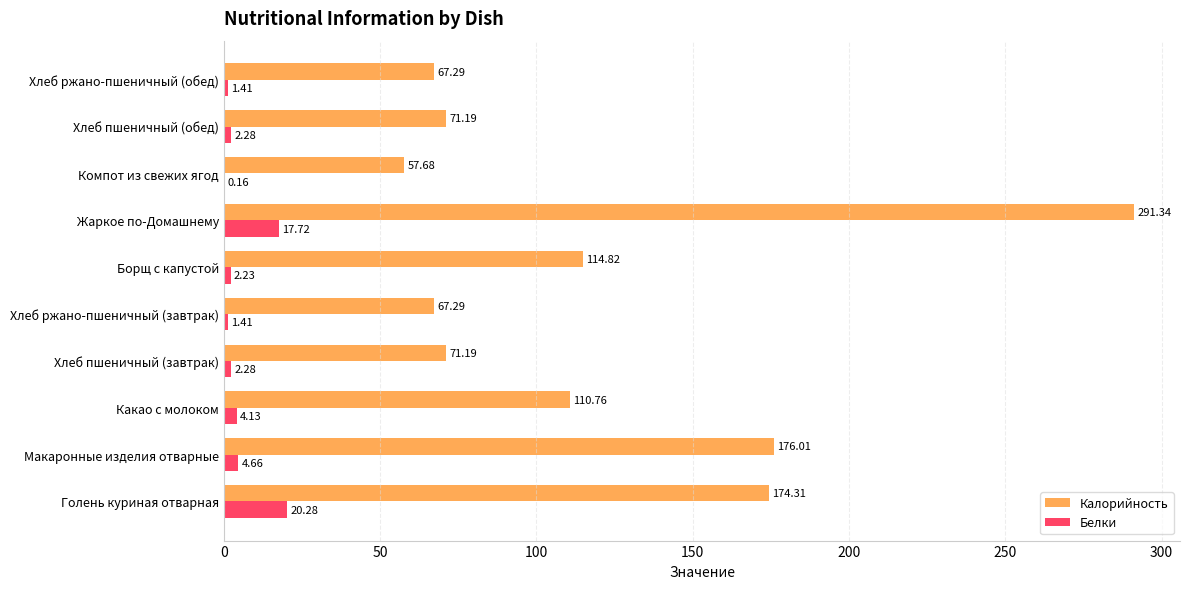

What is the maximum value shown in the chart?

291.3